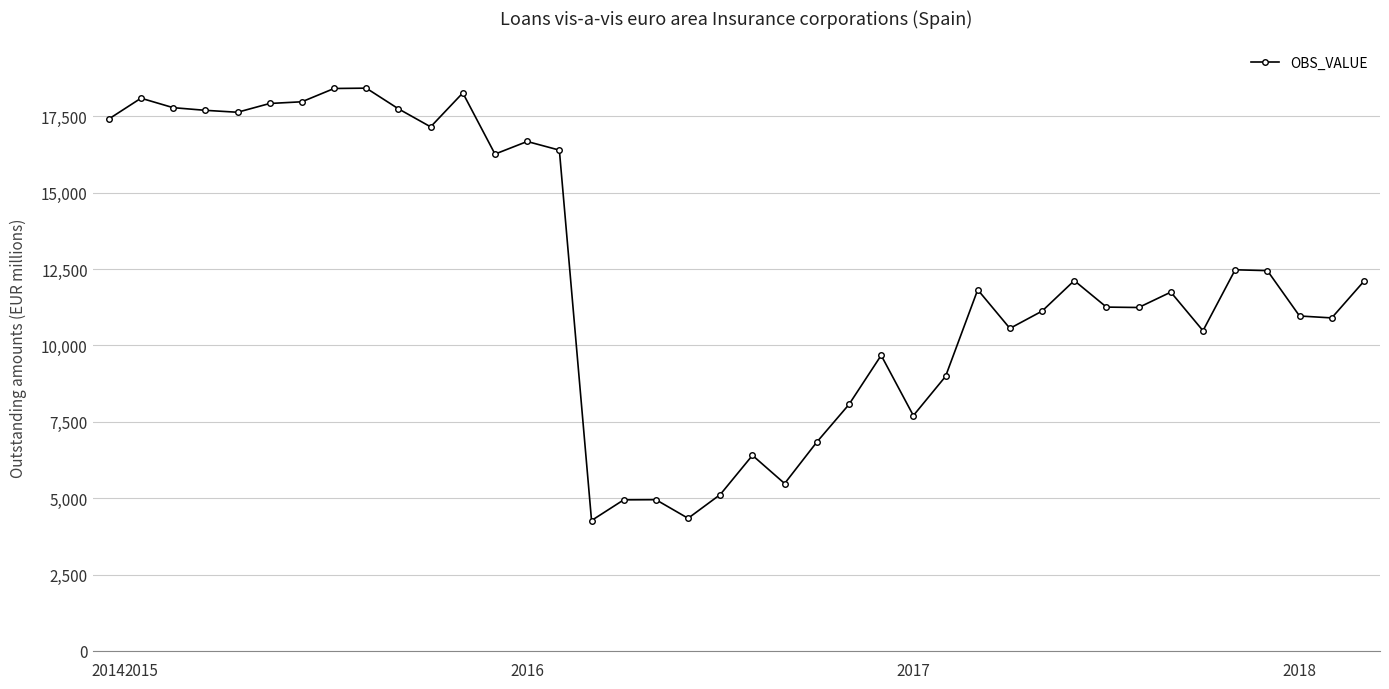

What is the value of the 12th point from the left?

18267